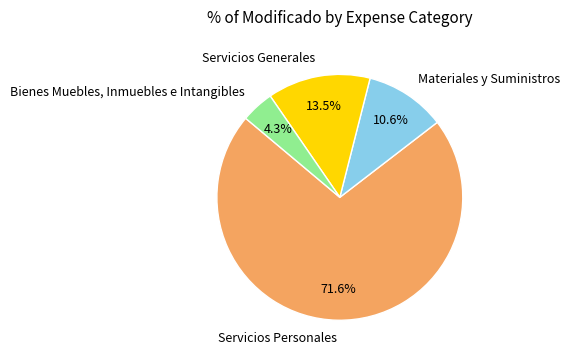

Is it true that Bienes Muebles, Inmuebles e Intangibles is 16% of the pie?

False